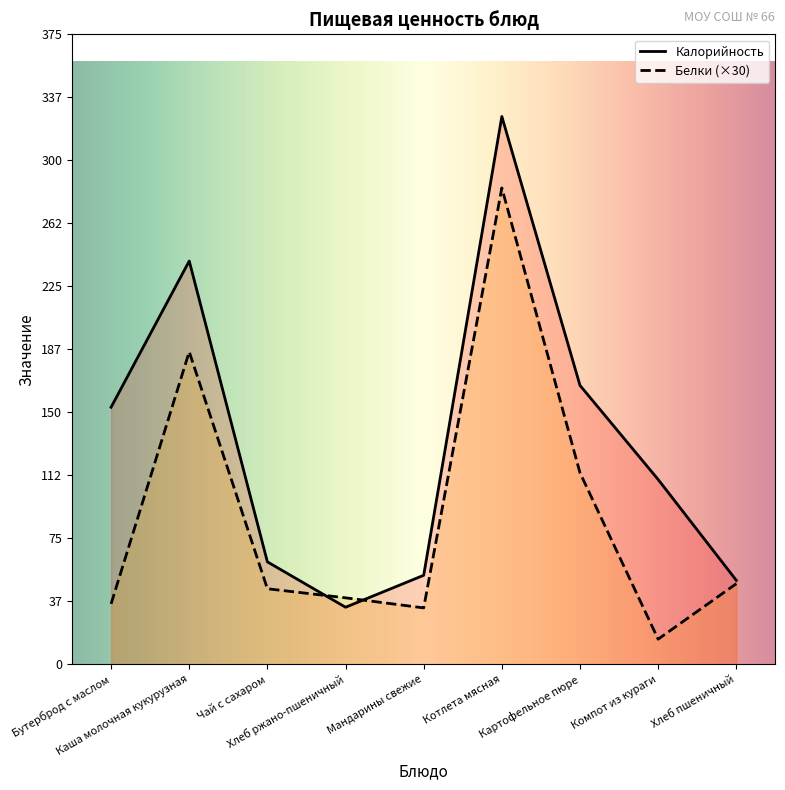

Is the value of Калорийность at Компот из кураги greater than the value of Белки at Каша молочная кукурузная?

No